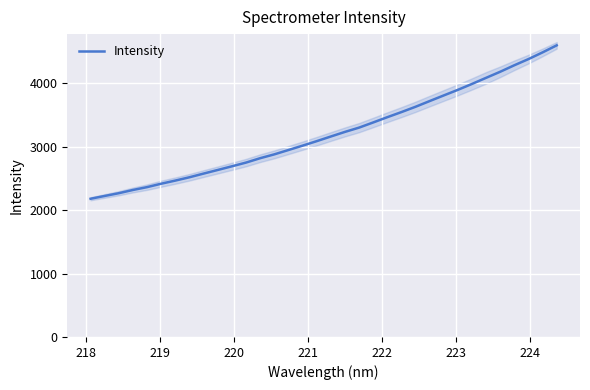

Reading left to right, extract all data points from this chart.

2180.0	2224.1	2267.9	2318.8	2363.5	2417.6	2466.9	2519.2	2577.4	2634.3	2692.0	2750.9	2819.9	2880.4	2948.9	3017.5	3088.6	3162.0	3234.6	3302.1	3383.6	3466.5	3547.0	3630.9	3721.0	3809.8	3898.3	3991.2	4087.5	4183.4	4285.7	4383.0	4488.6	4599.5